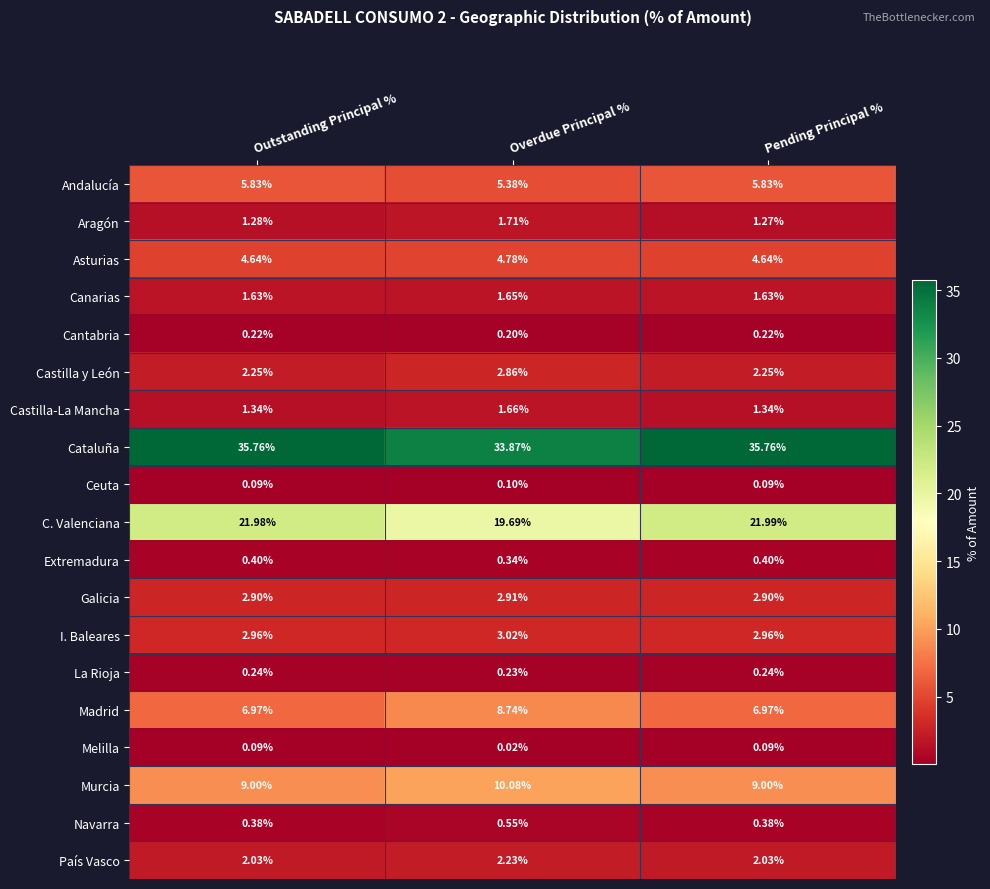

Which series has the widest spread of values?

C. Valenciana